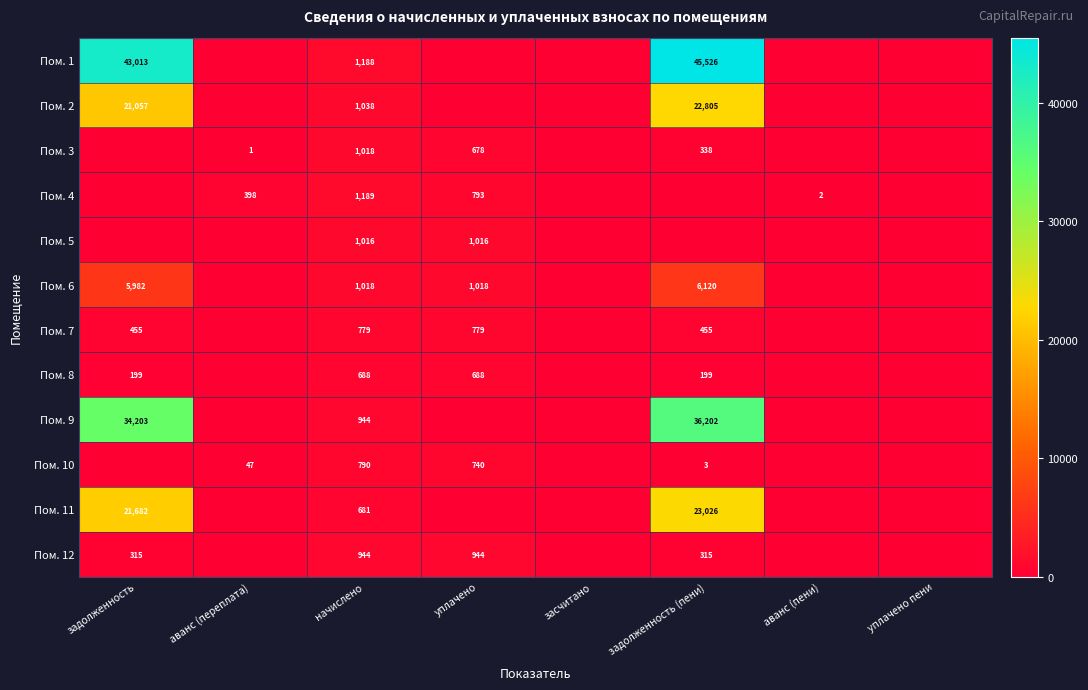

What is the sum of the Пом. 3 values at начислено and задолженность (пени)?

1356